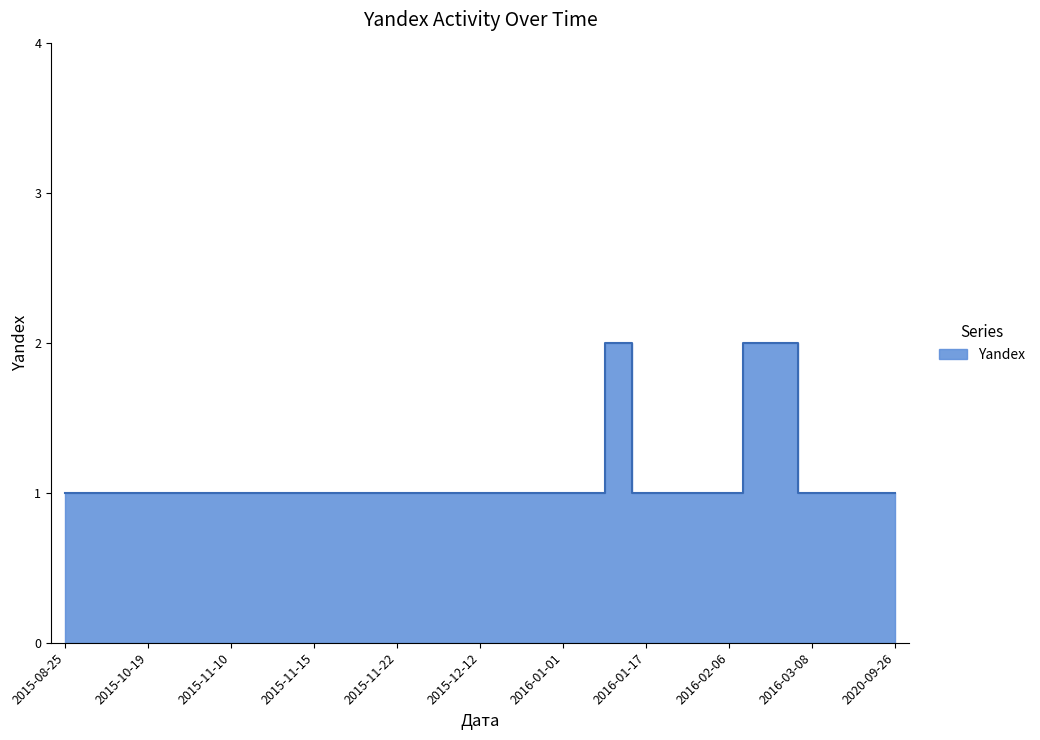

Is it true that the value at 2015-11-30 is 0?

False